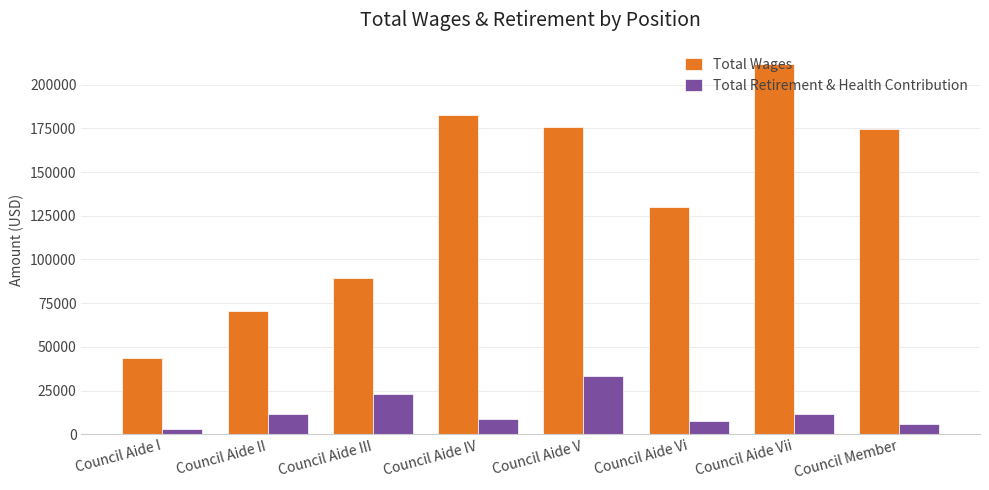

What is the sum of the Total Retirement & Health Contribution values at Council Aide III and Council Aide Vii?

34762